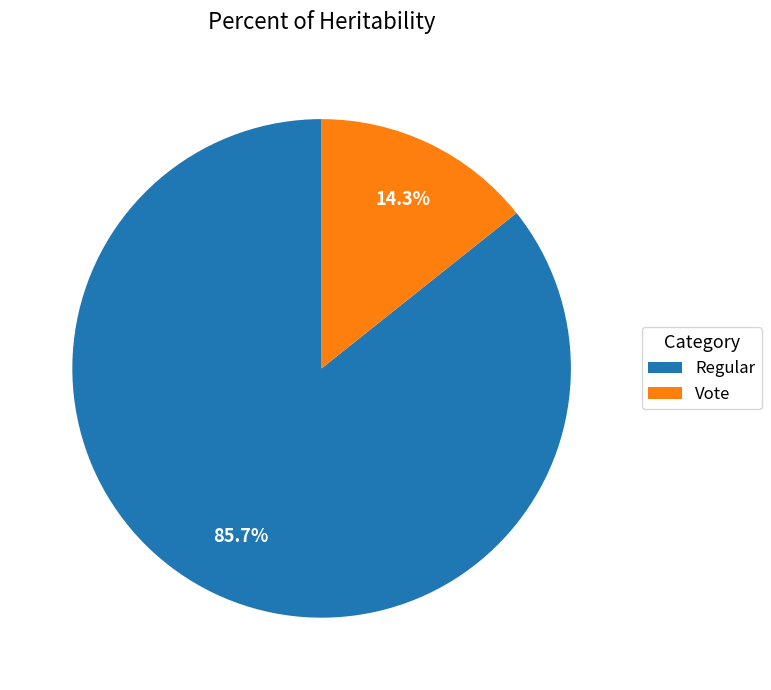

Is Vote the majority of the pie?

No